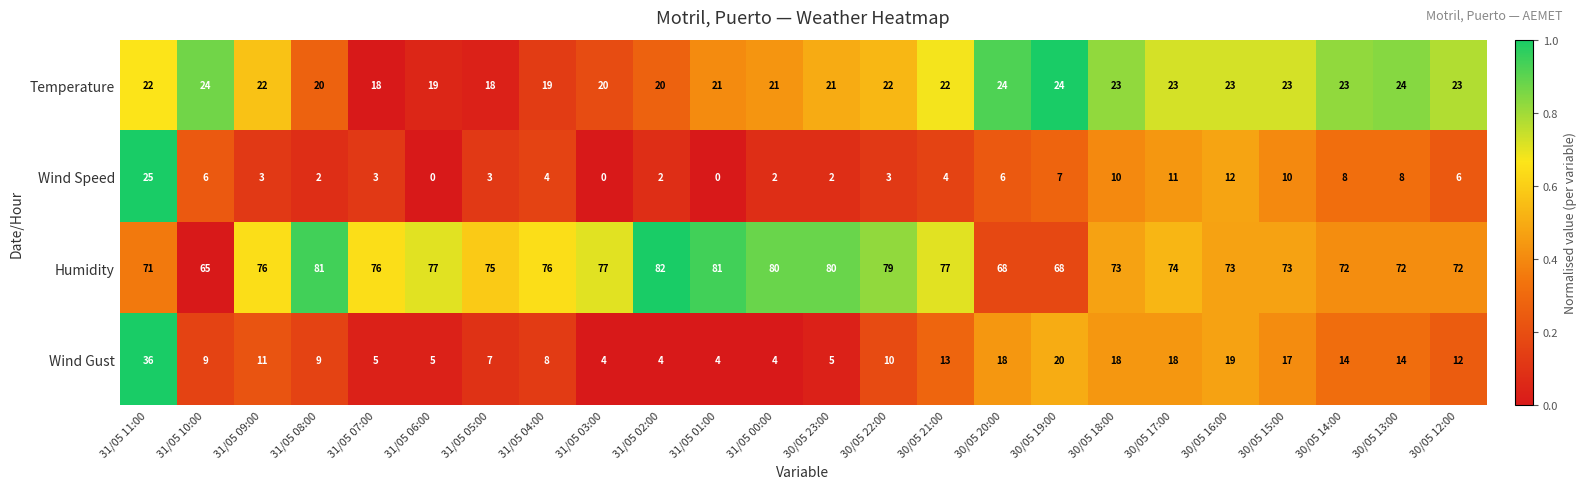

What is the average value of the Wind Gust series?

12